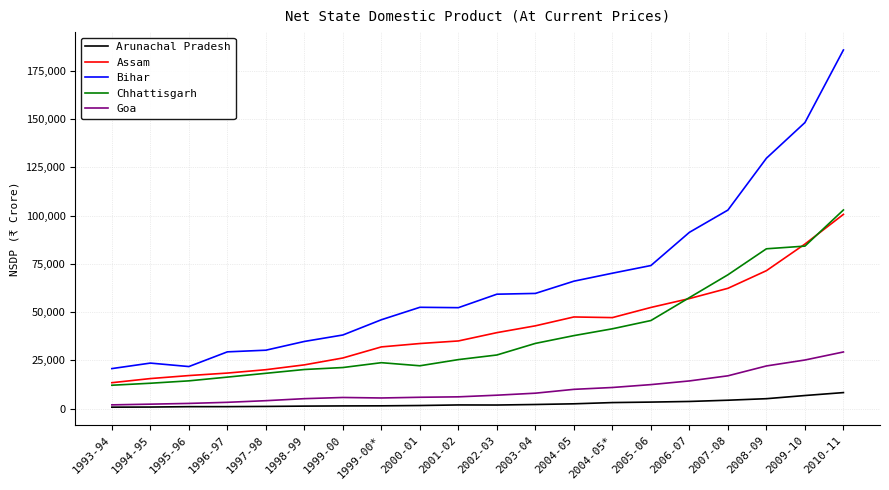

Which series has the largest range (max minus min)?

Bihar